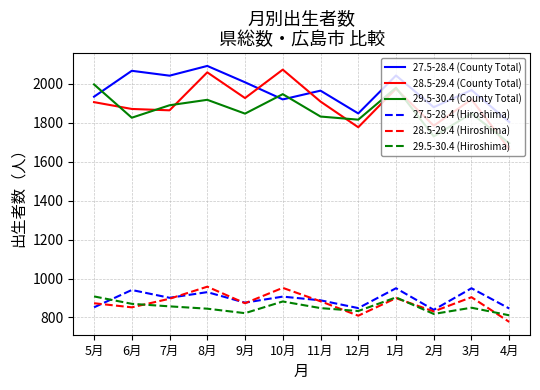

Where is the first local maximum for 27.5-28.4 (Hiroshima)?

6月